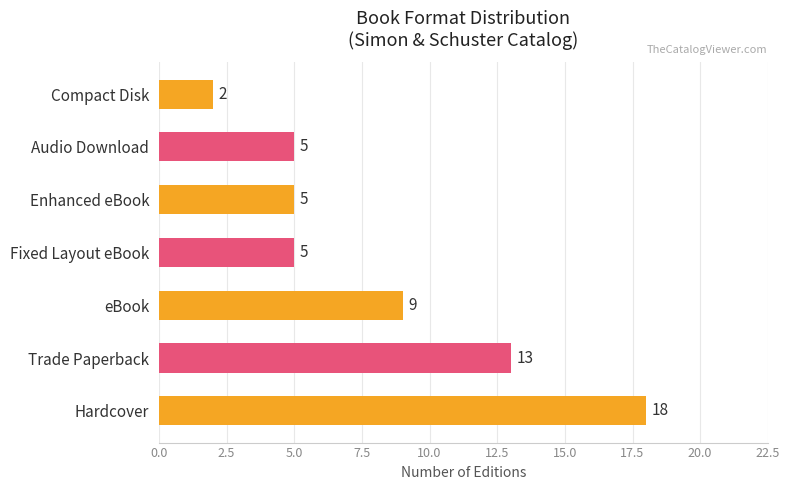

Does the chart contain any negative values?

No